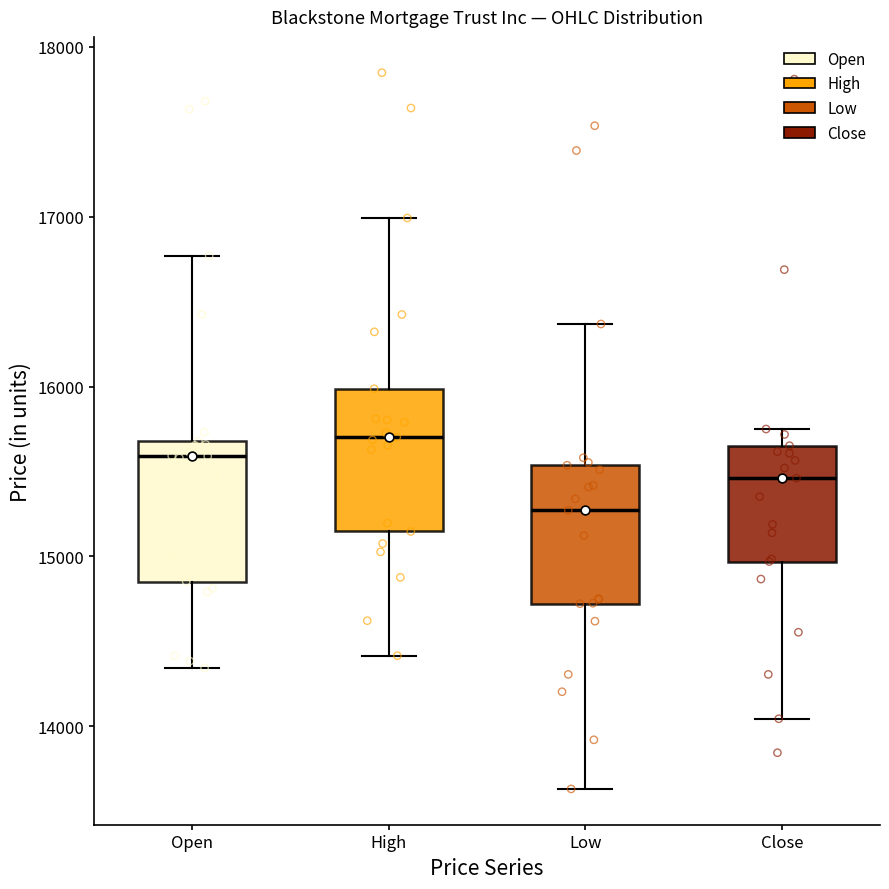

Where does the median line of the box for Open sit on the y-axis? The values are not printed on the chart, so give them approximately, as read against the axis.

15600